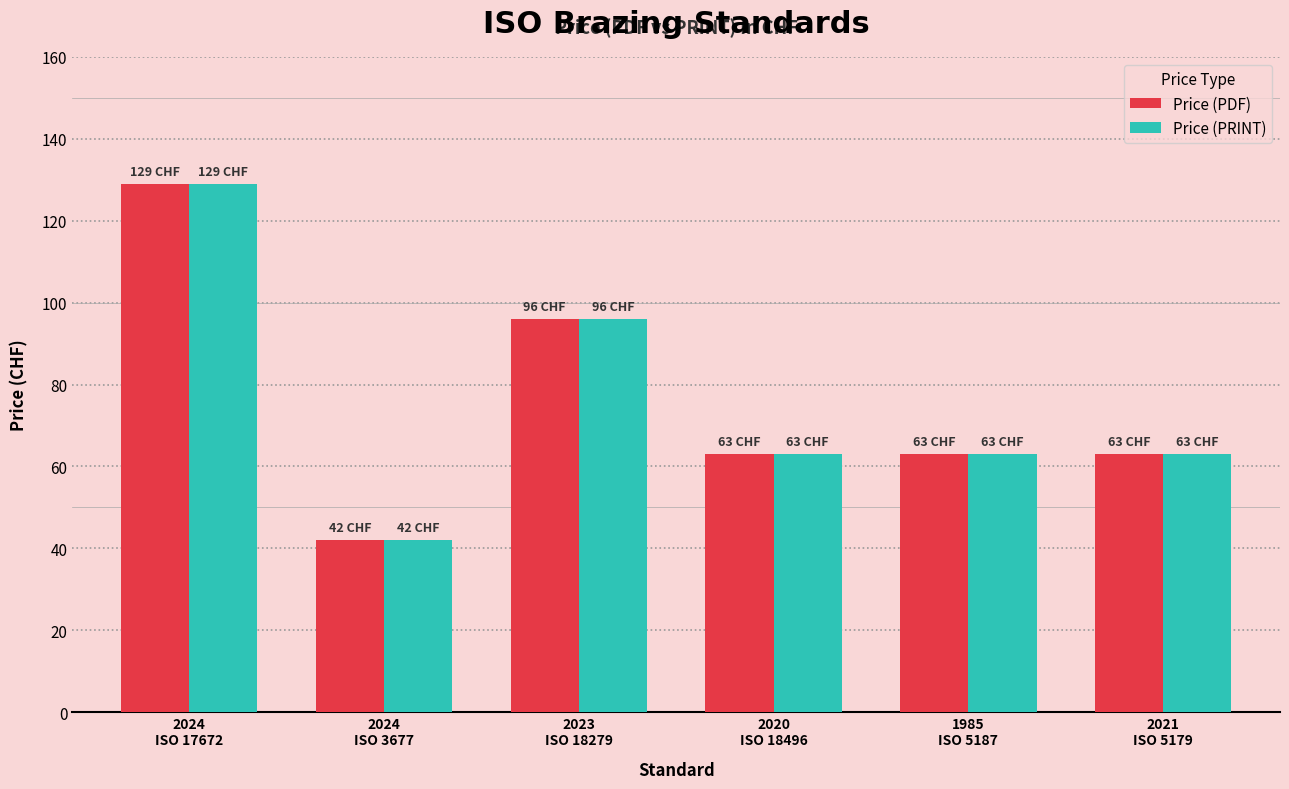

How many bars are there in total?

12